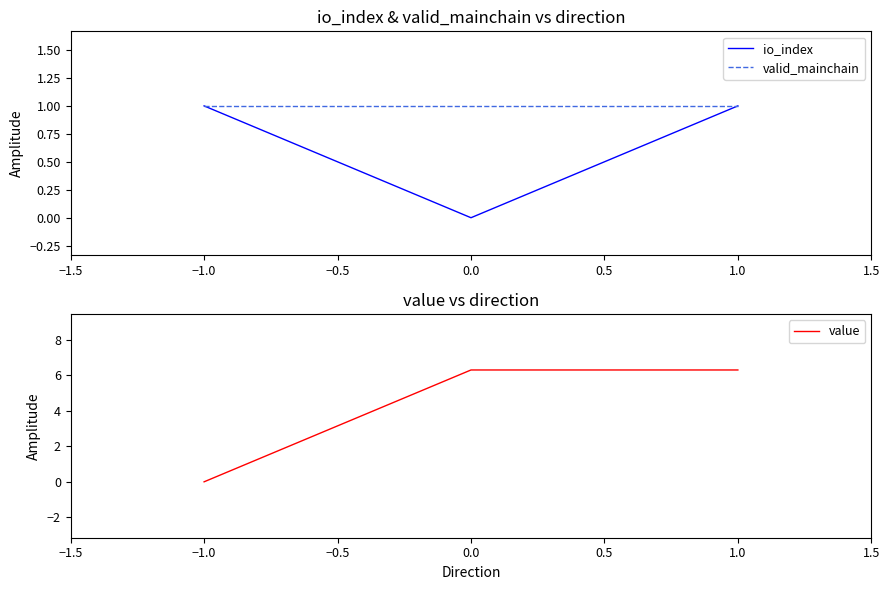

Is this an area chart (filled region under the line)?

No